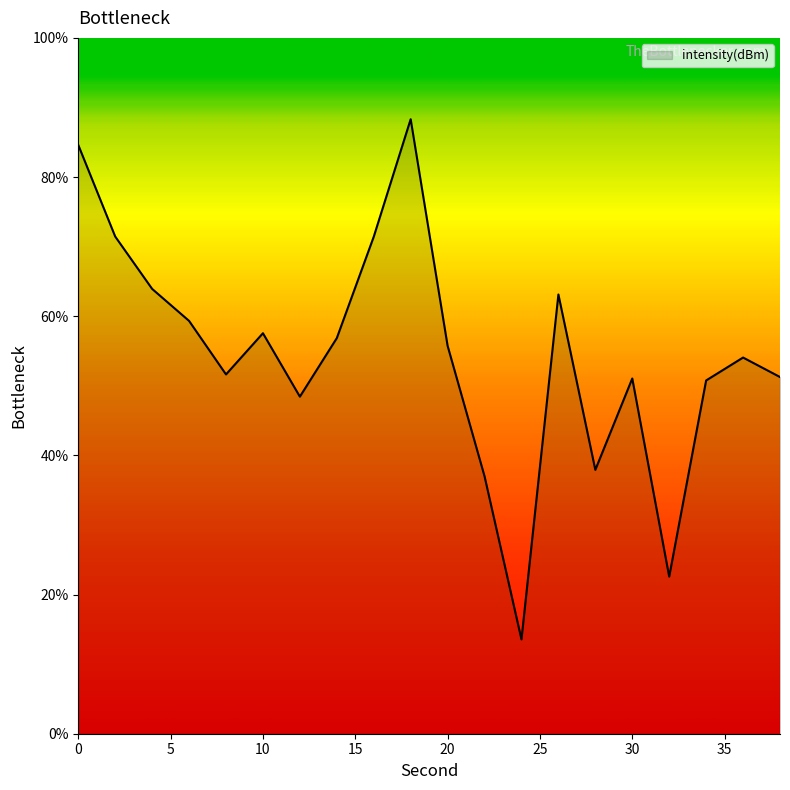

What is the difference between the maximum and minimum values?

74.8